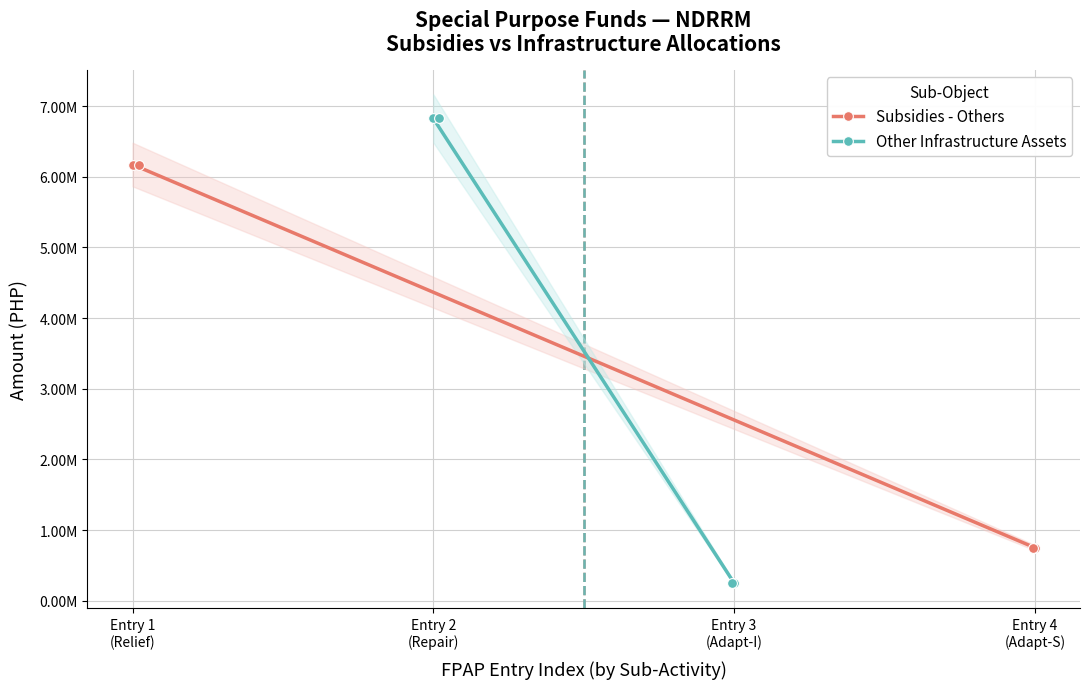

At how many categories does at least one series exceed 708849?

2